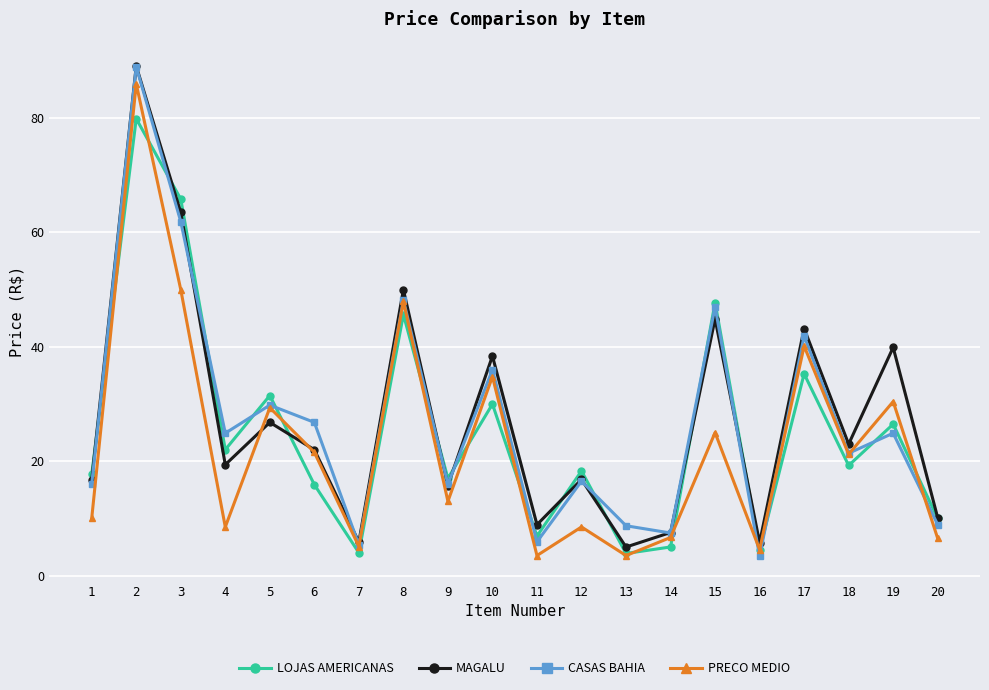

Does the chart have visible grid lines?

Yes